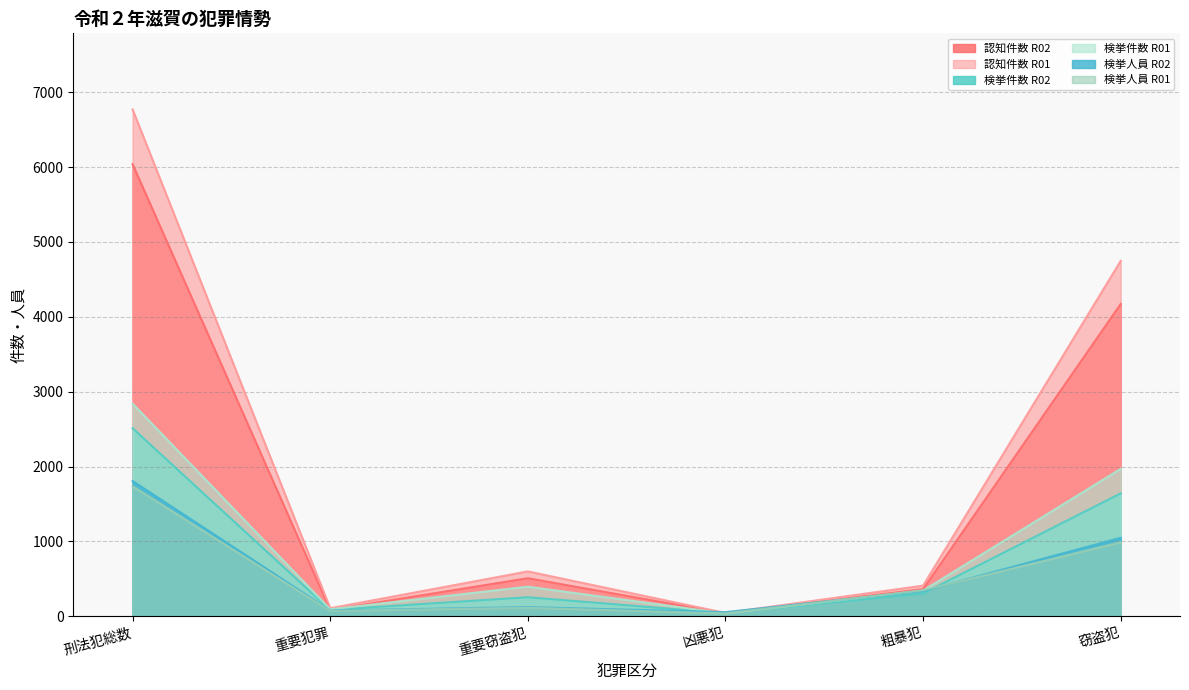

Reading left to right, list all the values displayed in this chart.

認知件数 R02: 6039	84	508	38	363	4172
認知件数 R01: 6771	107	599	44	409	4748
検挙件数 R02: 2511	85	254	41	305	1641
検挙件数 R01: 2840	93	395	38	343	1969
検挙人員 R02: 1807	77	122	55	338	1048
検挙人員 R01: 1736	71	113	37	348	988